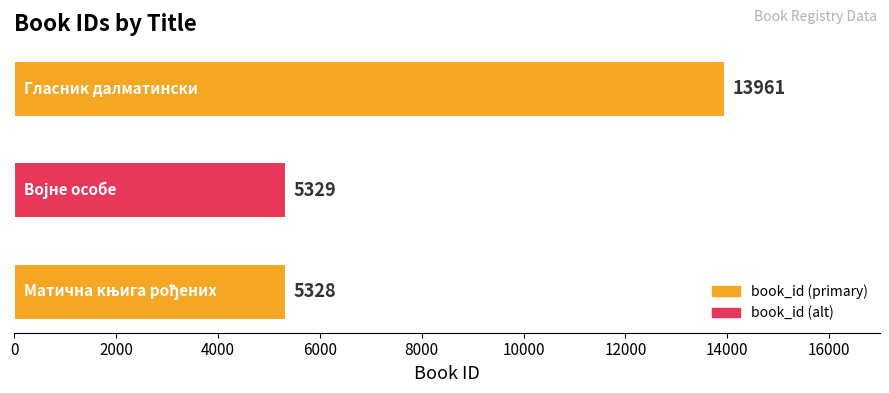

What is the difference between the maximum and minimum values?

8633